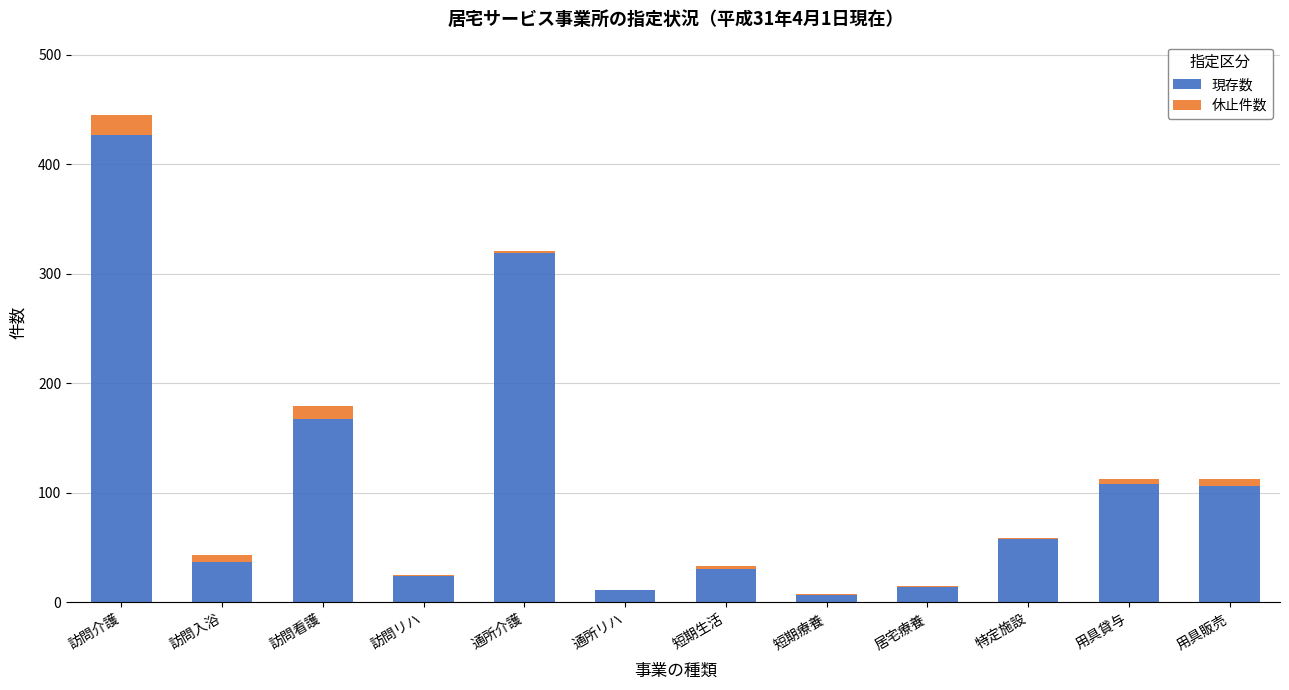

What is the sum of all 現存数 values?

1308